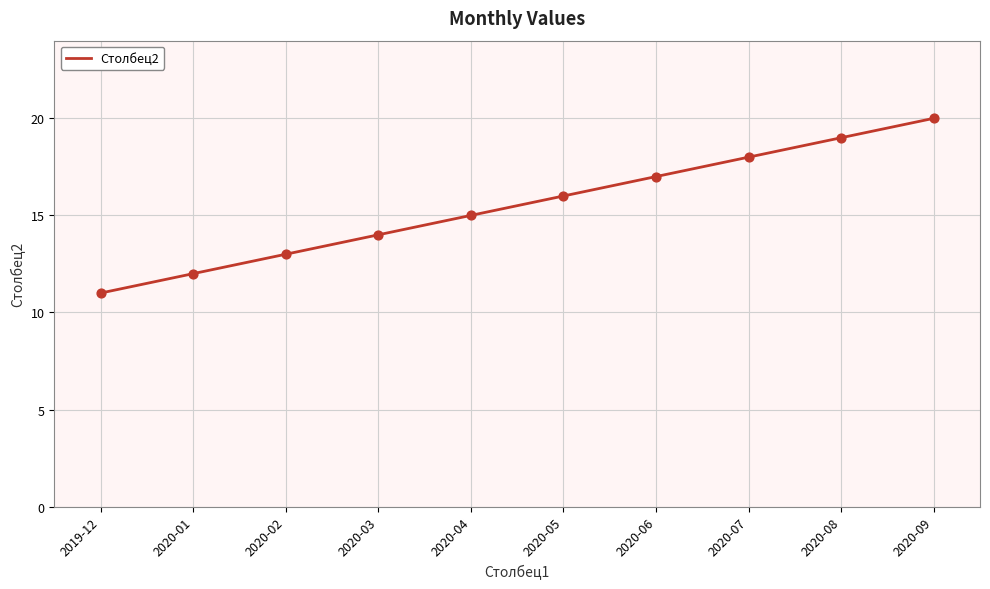

What is the ratio of the value at 2020-07 to the value at 2020-04?

1.2